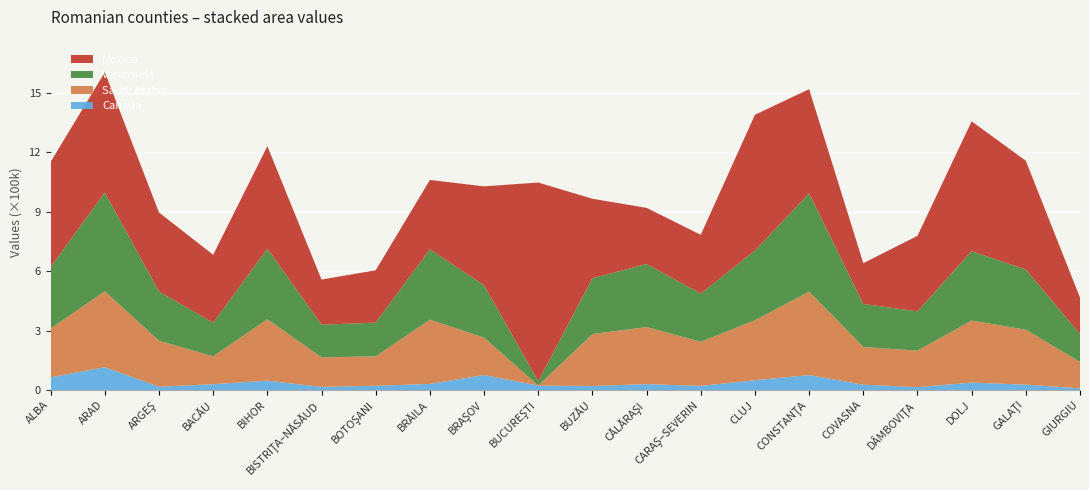

Which category has the highest value in the Canada series?

ARAD